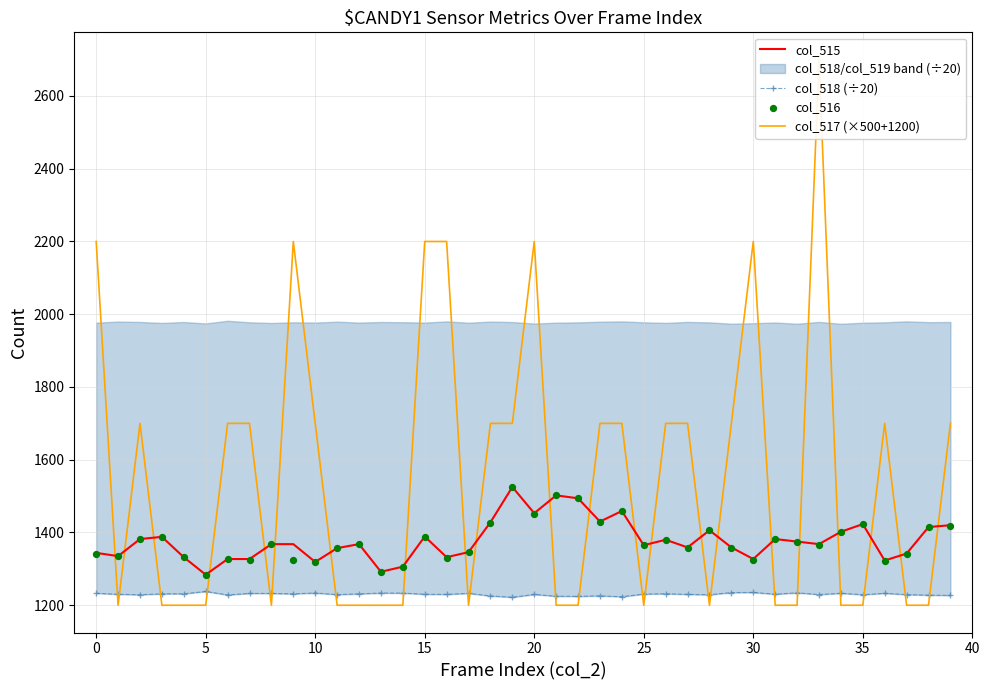

Which series has the largest total across all categories?

col_517 (×500+1200)